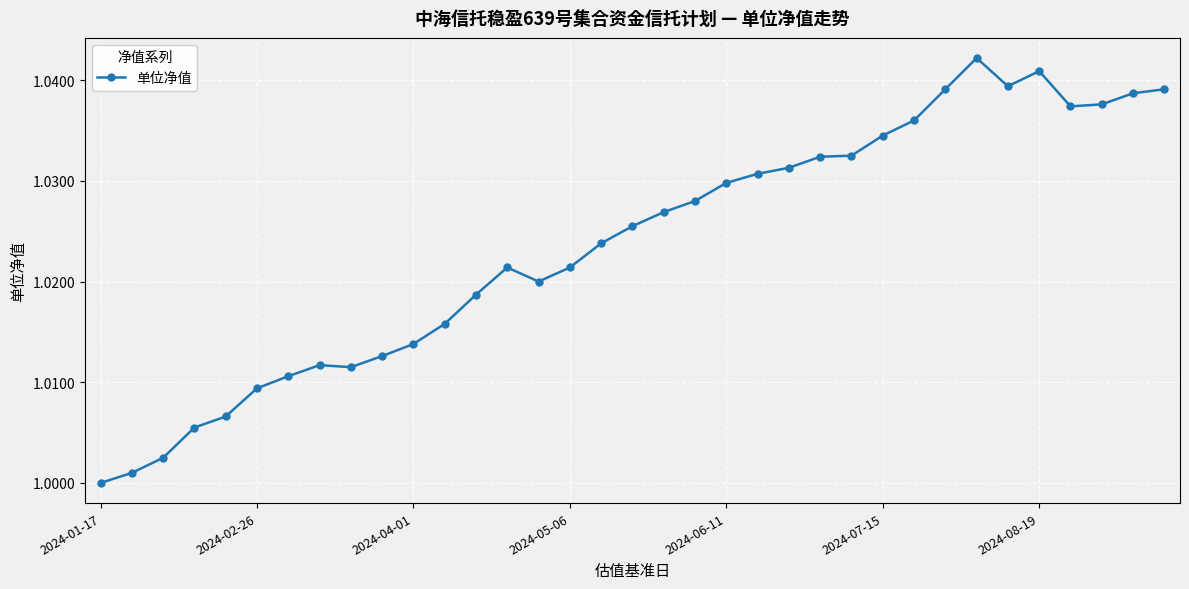

What is the sum of all values?

35.8